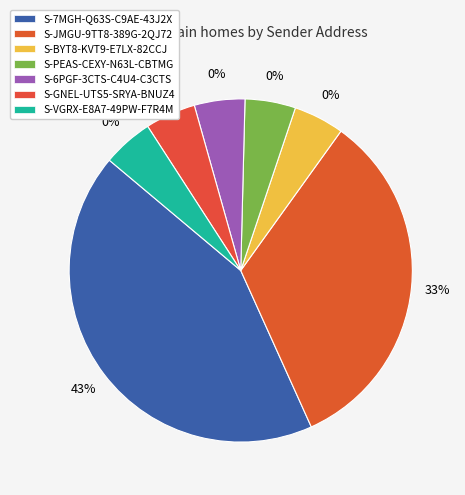

To the nearest percent, what is the combined percentage of S-JMGU-9TT8-389G-2QJ72 and S-6PGF-3CTS-C4U4-C3CTS?

38%